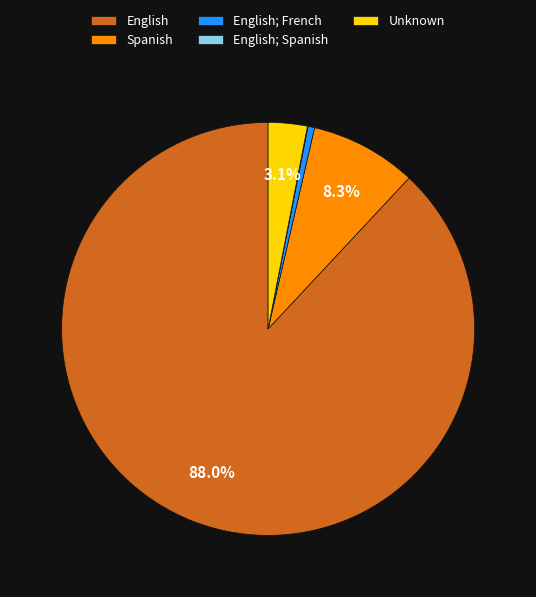

The Unknown slice represents 3% of the pie. True or false?

True